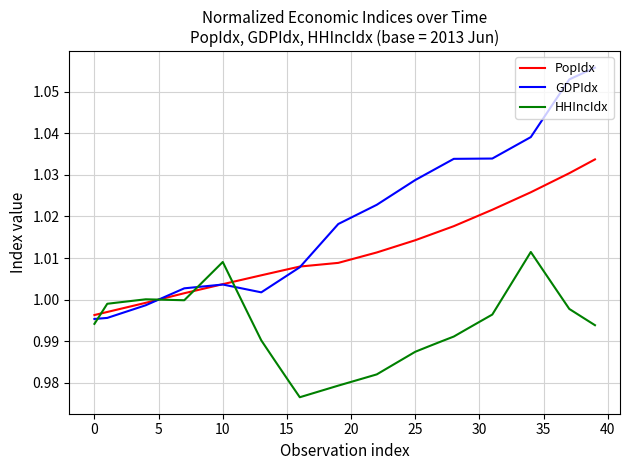

Which series has the widest spread of values?

GDPIdx